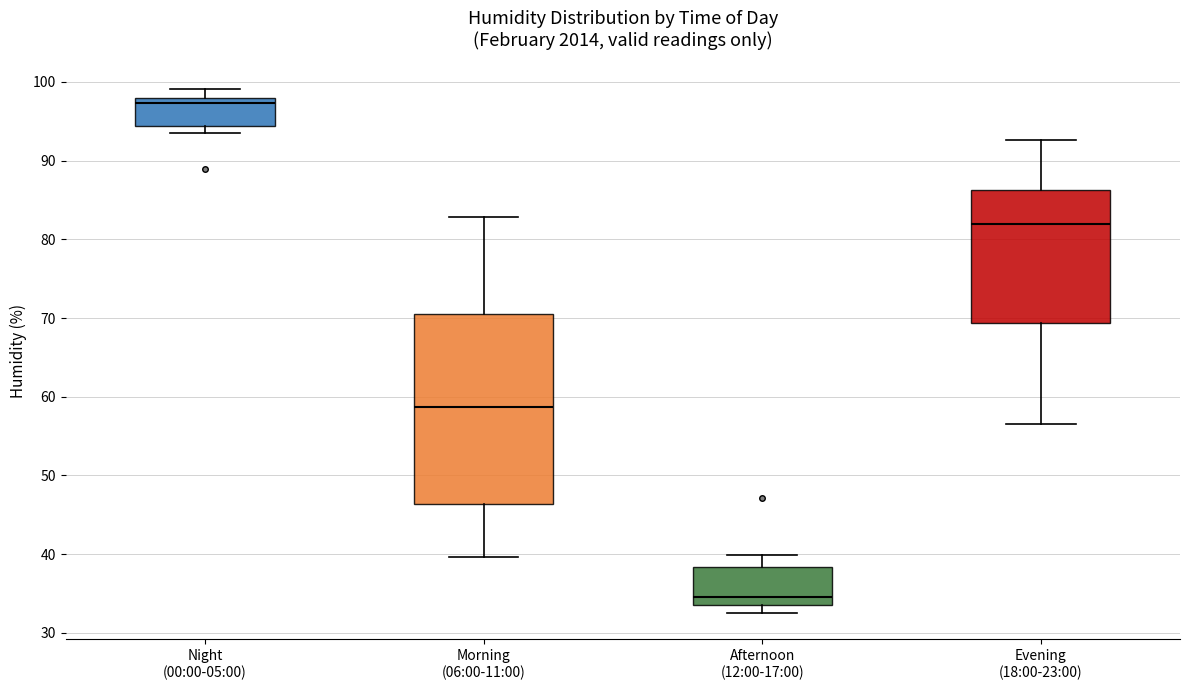

Where does the lower whisker of the box for Afternoon (12:00-17:00) end on the y-axis? The values are not printed on the chart, so give them approximately, as read against the axis.

33